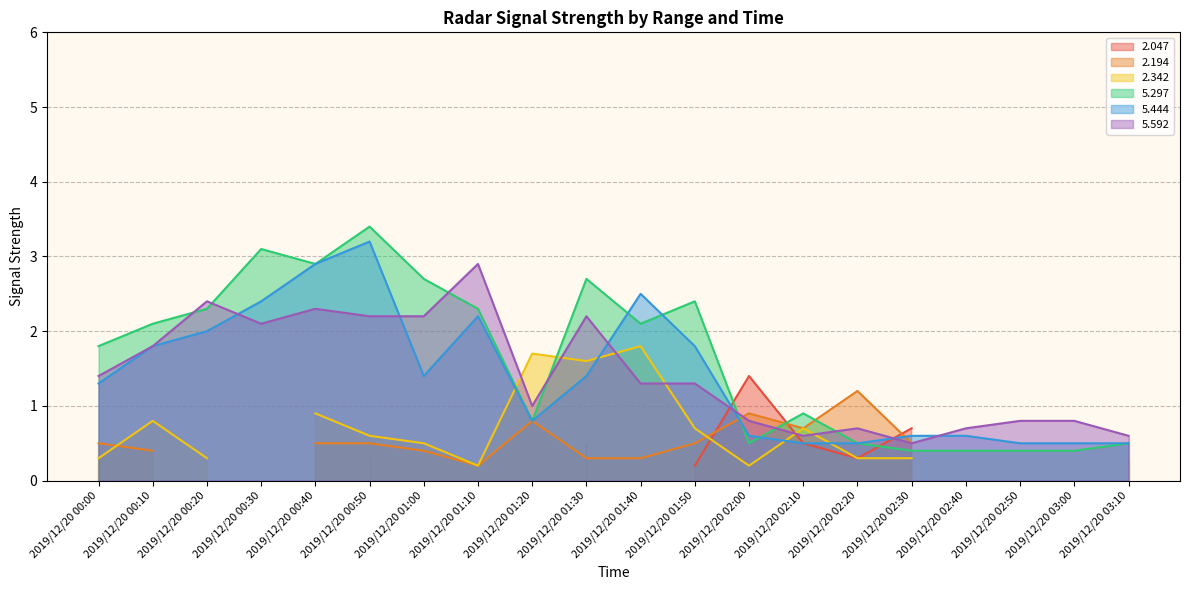

What is the lowest value of the 5.297 series?

0.4